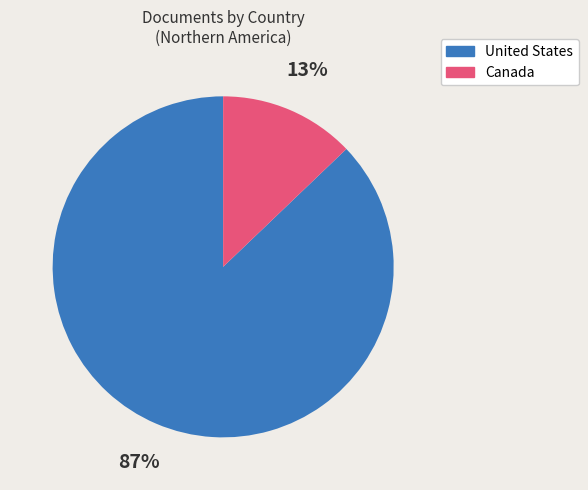

How many segments does this pie chart have?

2